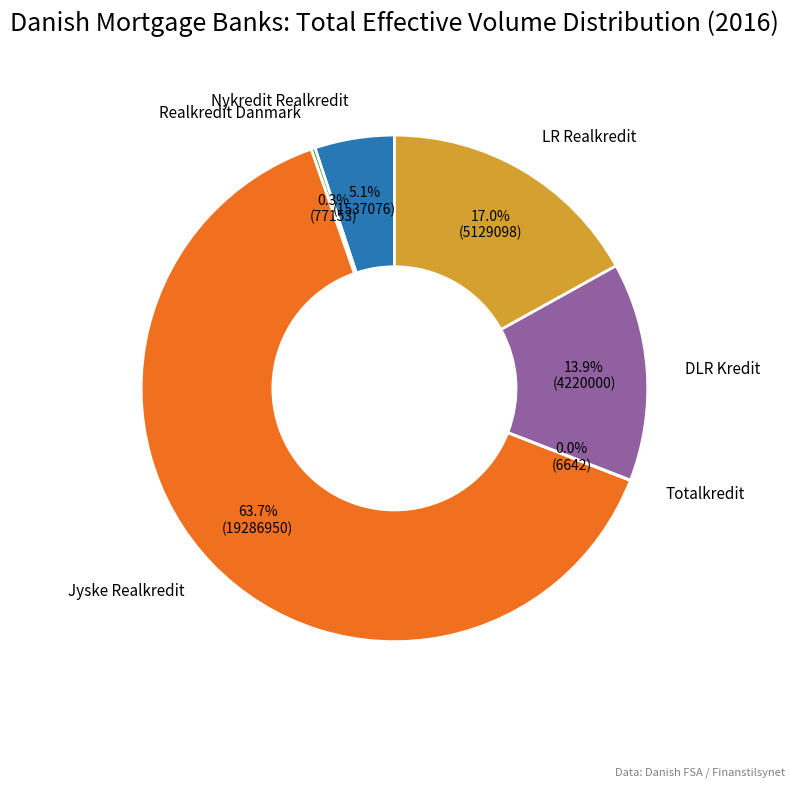

Is there a majority slice in this chart?

Yes